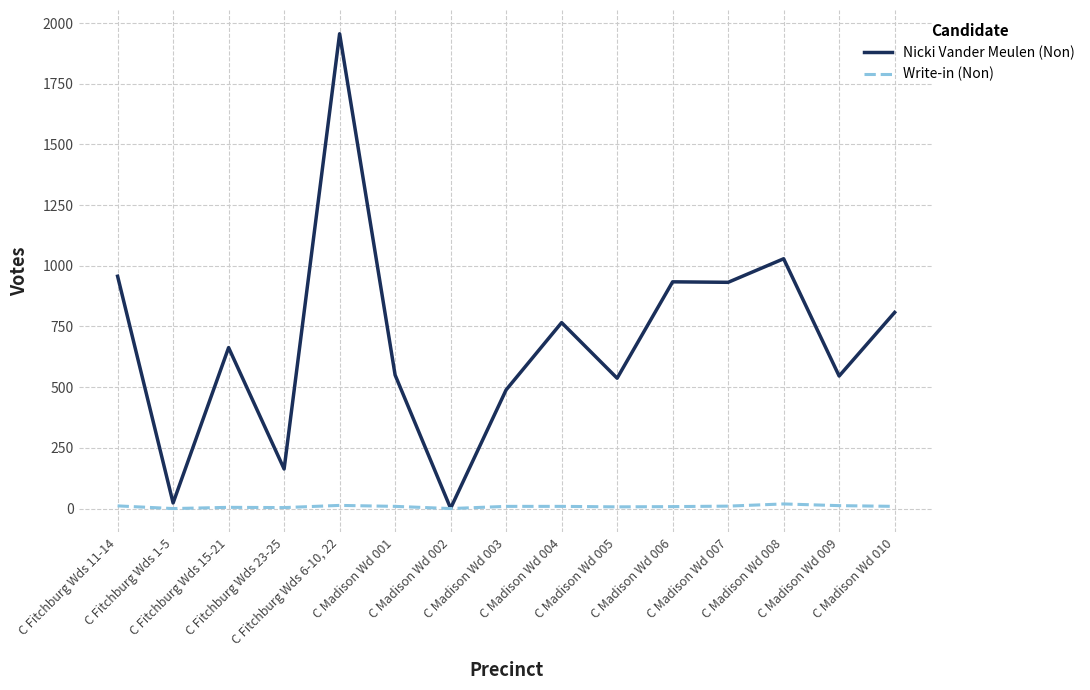

What is the spread (max minus min) of values at C Madison Wd 002?

1